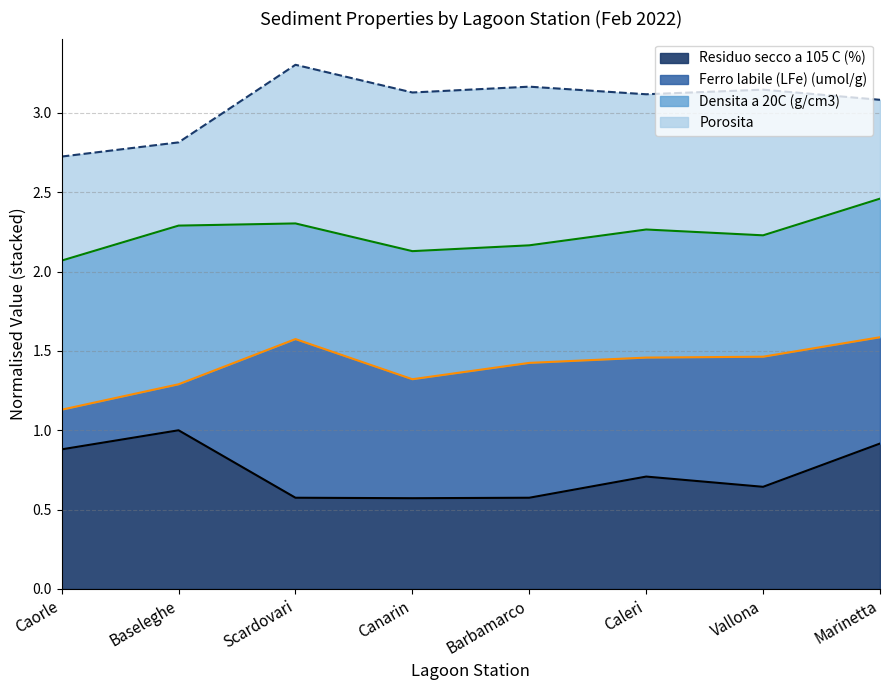

Is it true that Residuo secco a 105 C (%) equals 1.8 at Baseleghe?

False